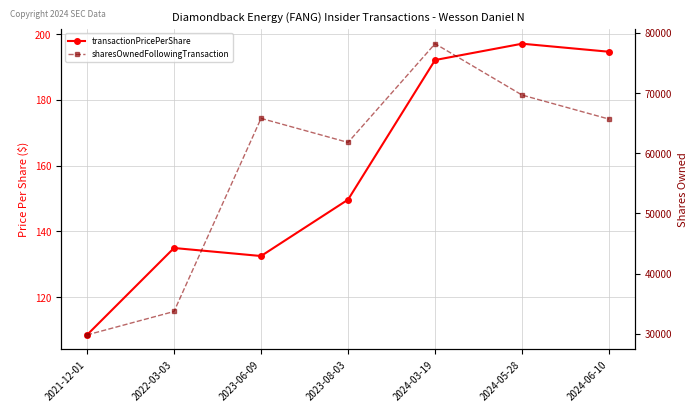

What value does the sharesOwnedFollowingTransaction series have at 2023-06-09?

65802.0